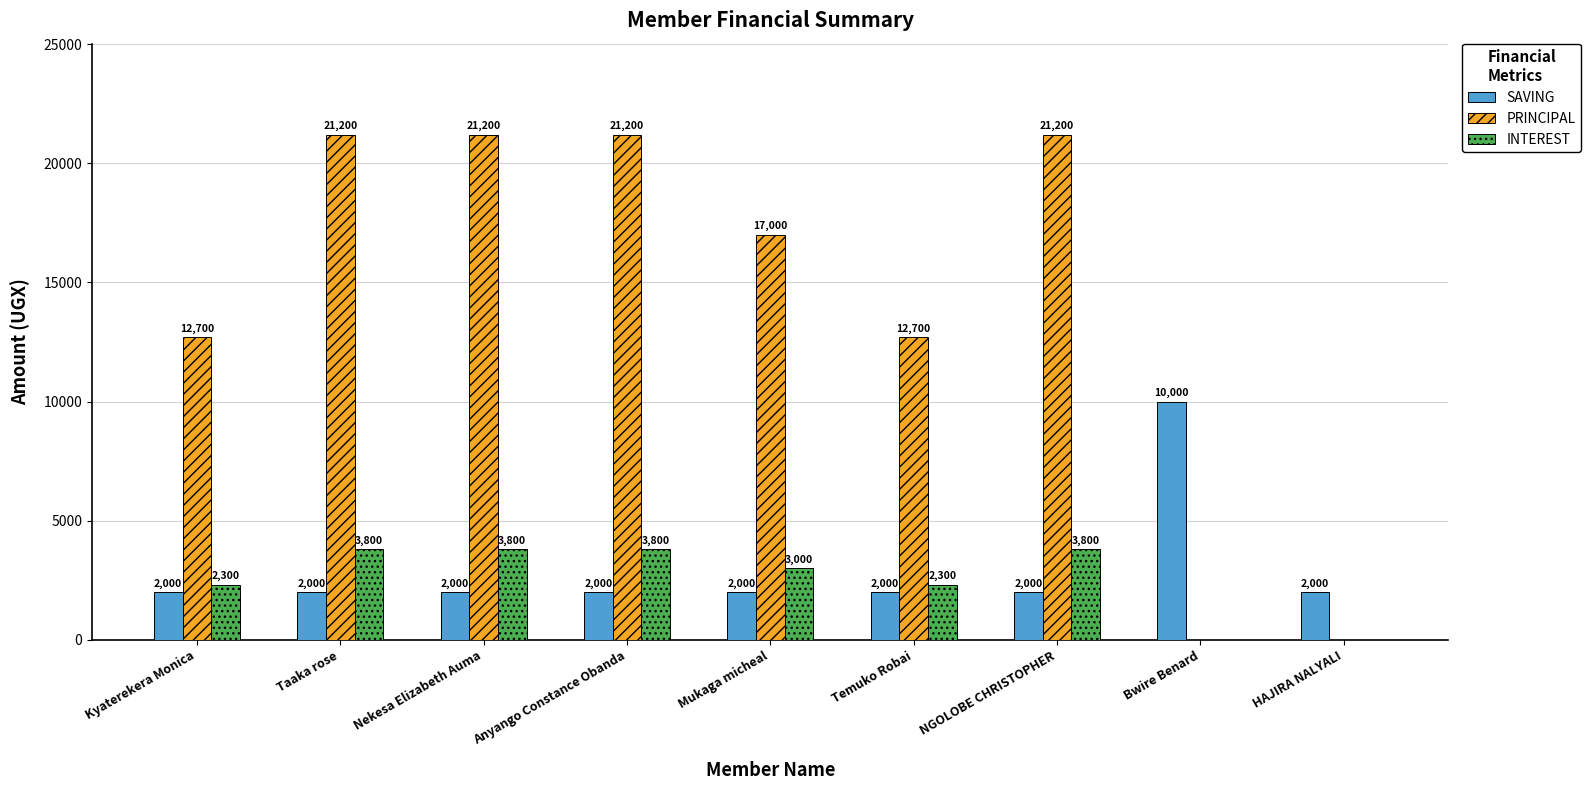

What are all the series names shown in the legend?

SAVING, PRINCIPAL, INTEREST